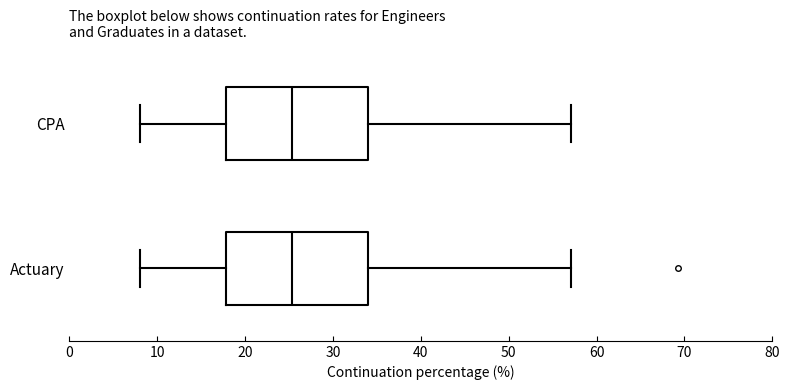

Where is the right edge of the box for CPA on the x-axis? The values are not printed on the chart, so give them approximately, as read against the axis.

34